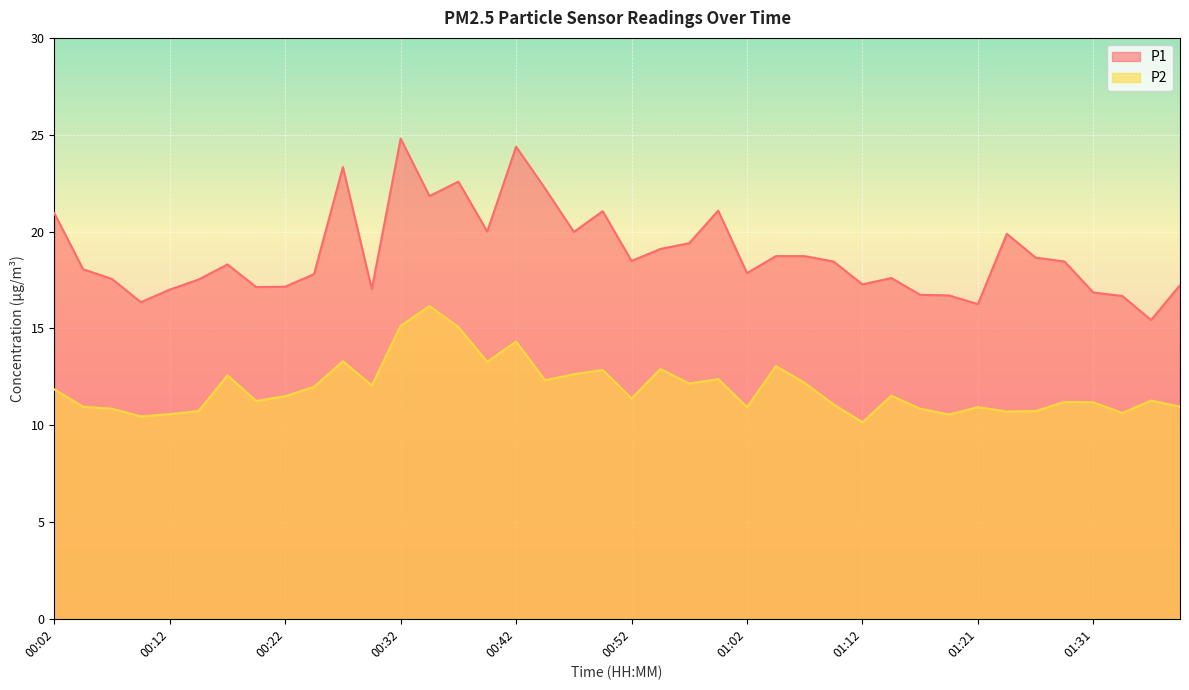

Where is the first local minimum for P2?

00:09